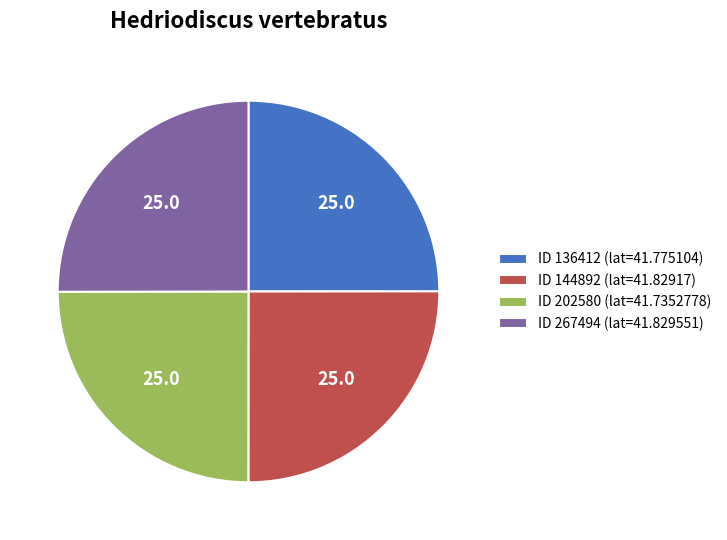

Is ID 202580 (lat=41.7352778) the majority of the pie?

No